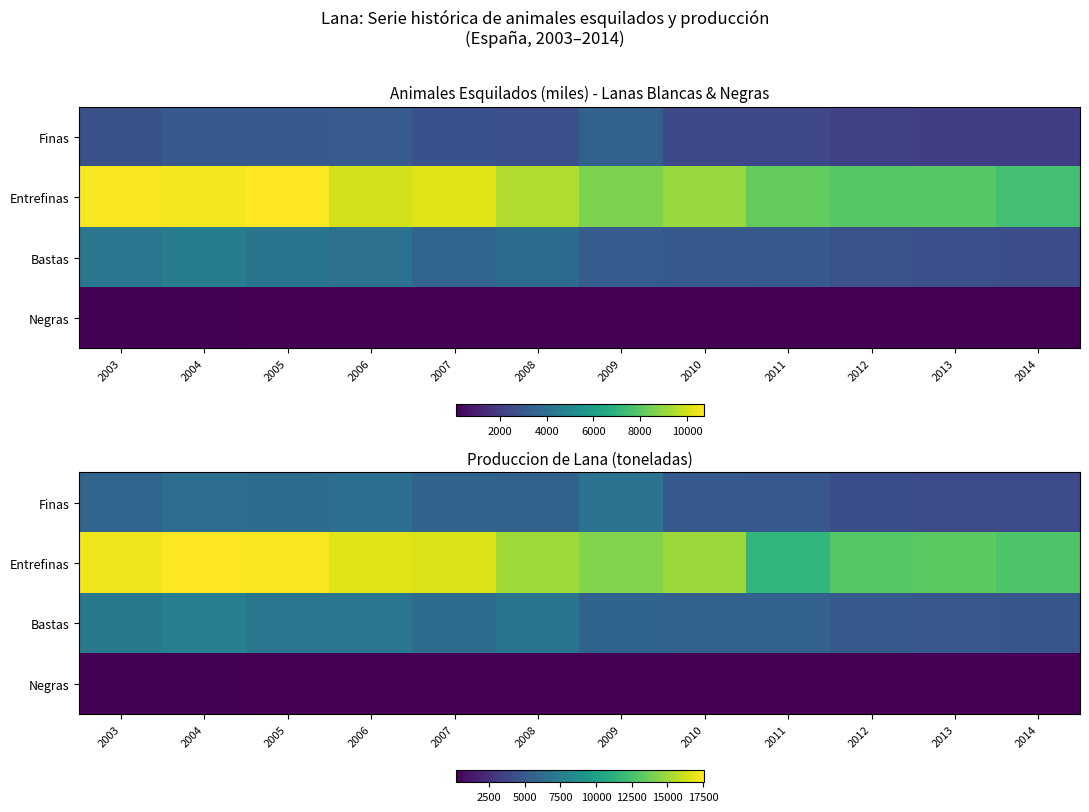

Where does the Negras series first go above 193?

2003